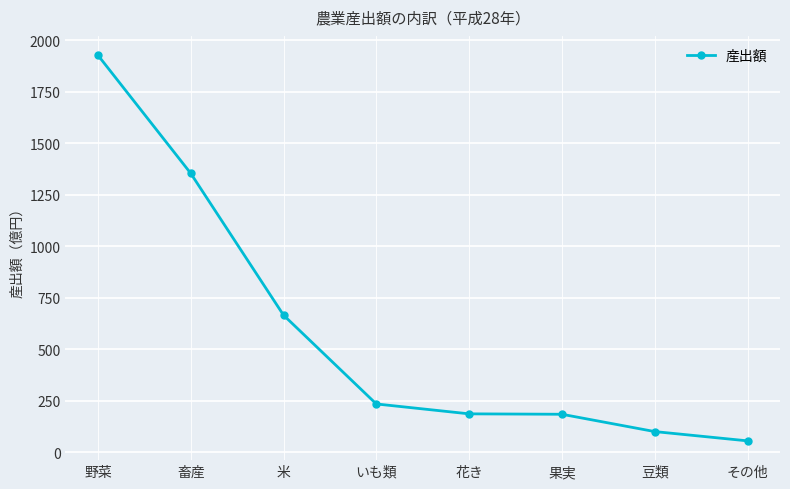

Where is the data nearest to the value 991?

米